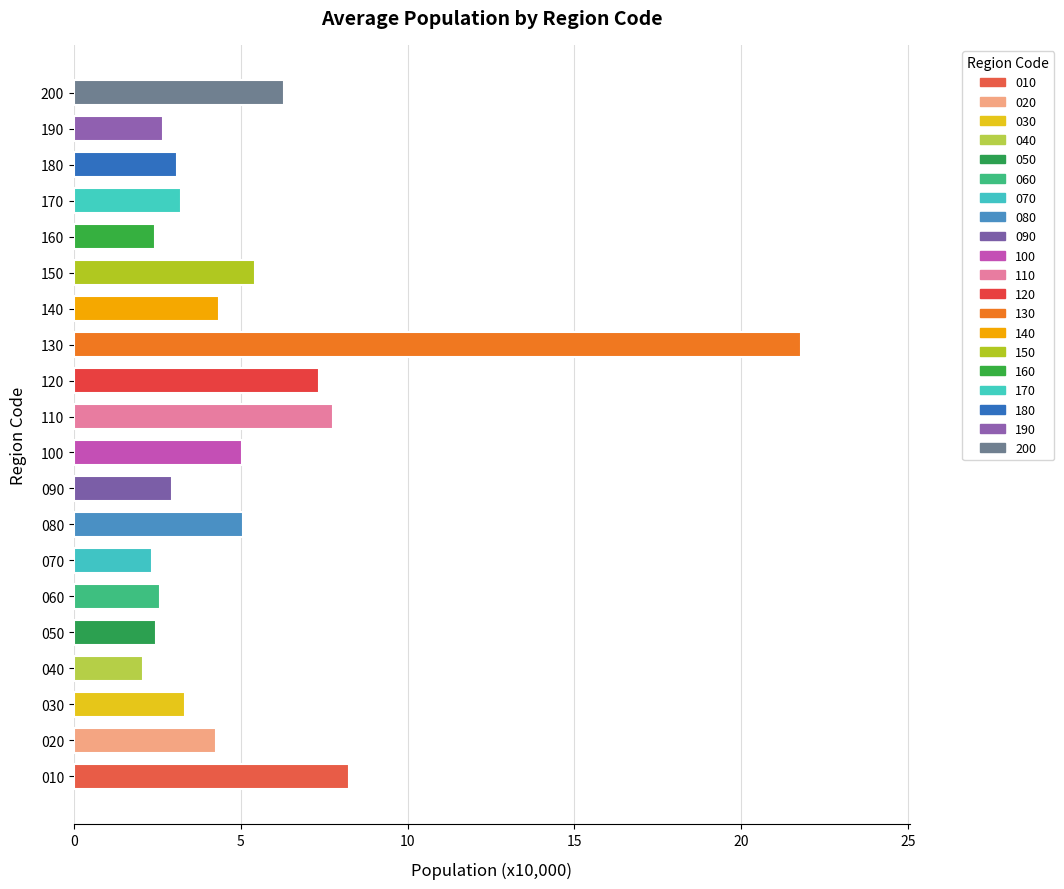

What is the ratio of the value at 120 to the value at 190?

2.8